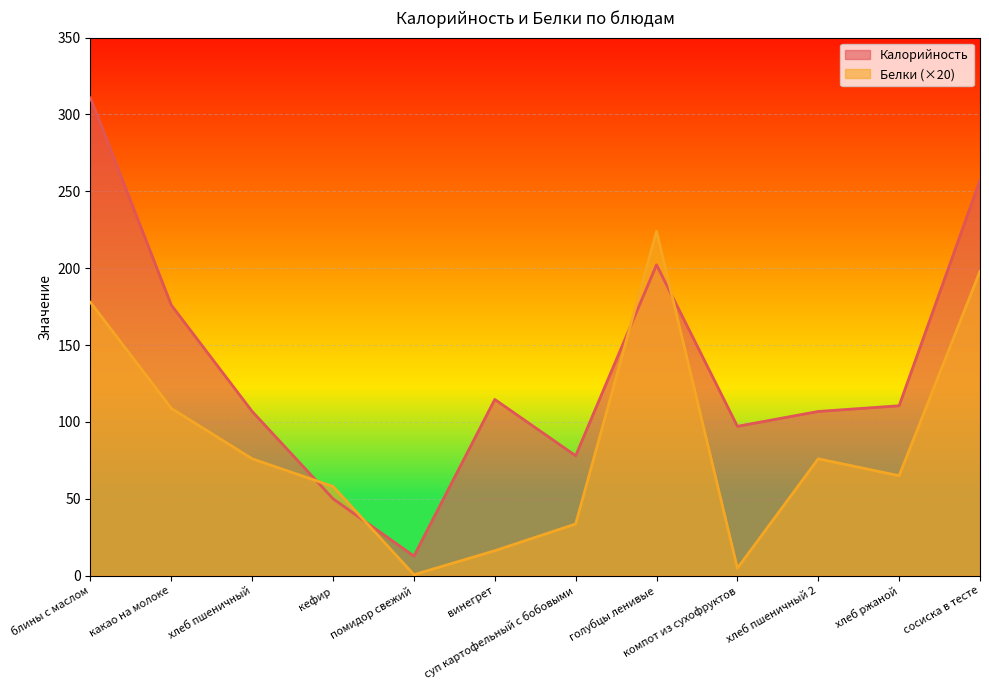

Which category has the lowest value in the Белки series?

помидор свежий